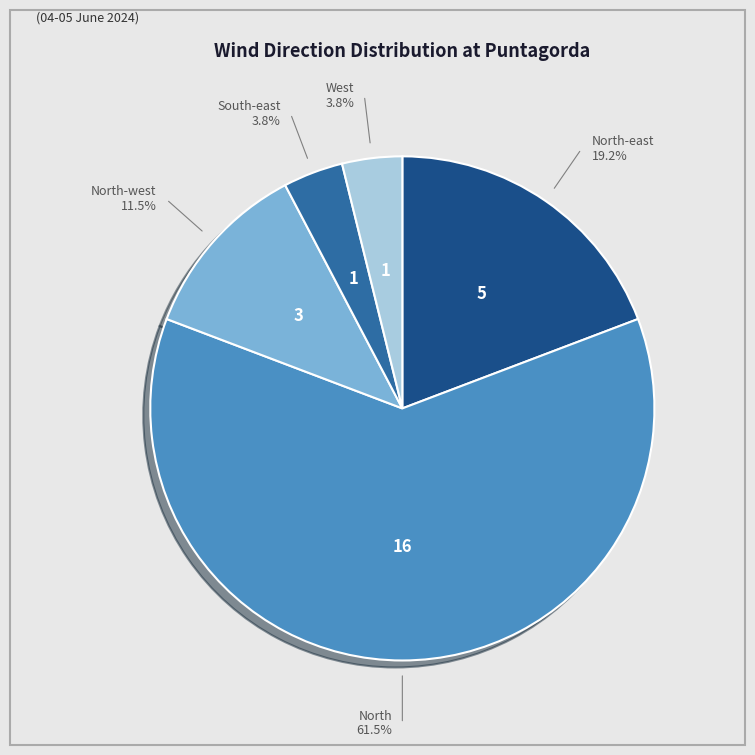

What is the majority slice?

North